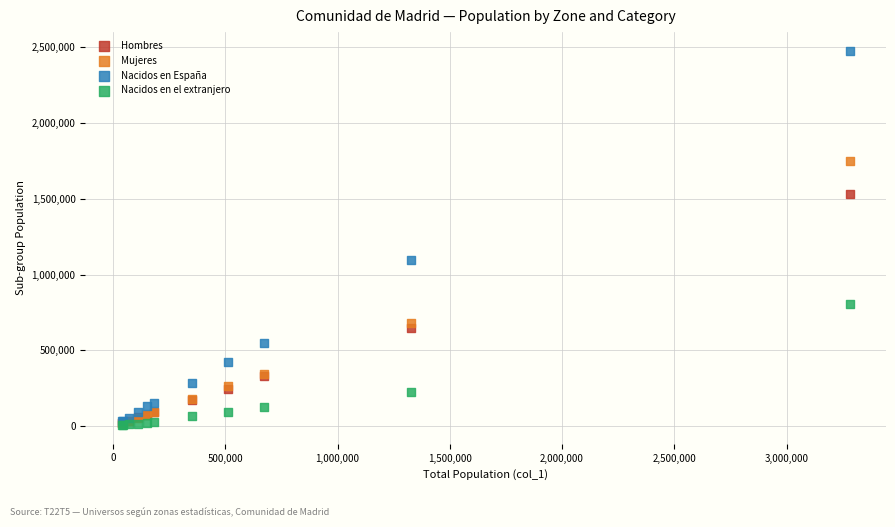

What are all the series names shown in the legend?

Hombres, Mujeres, Nacidos en España, Nacidos en el extranjero